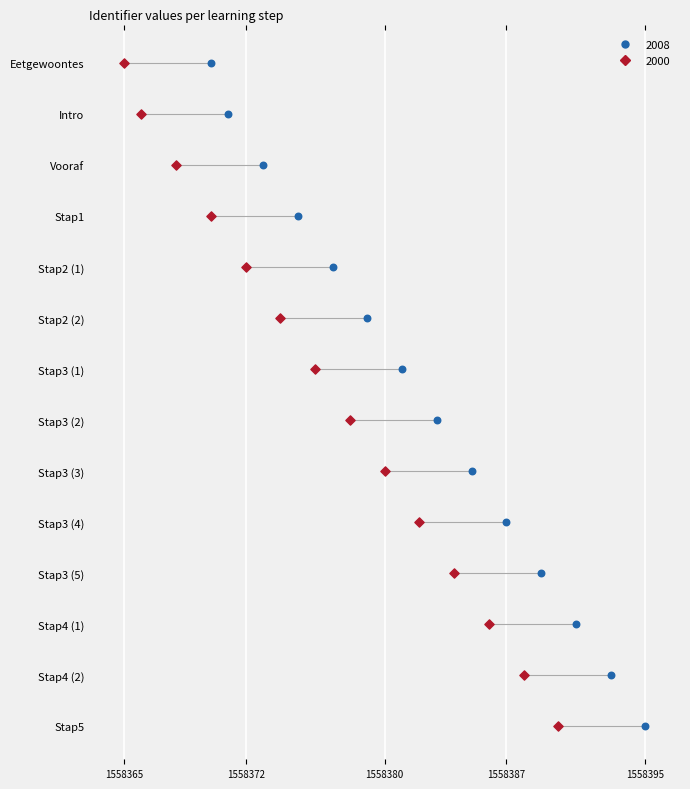

Which series has the widest spread of Y values?

2008